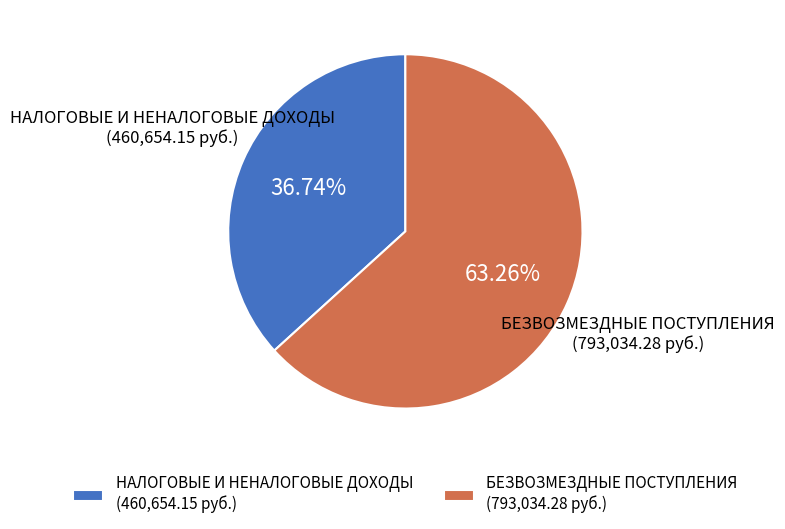

Combined, do НАЛОГОВЫЕ И НЕНАЛОГОВЫЕ ДОХОДЫ and БЕЗВОЗМЕЗДНЫЕ ПОСТУПЛЕНИЯ account for over 50%?

Yes